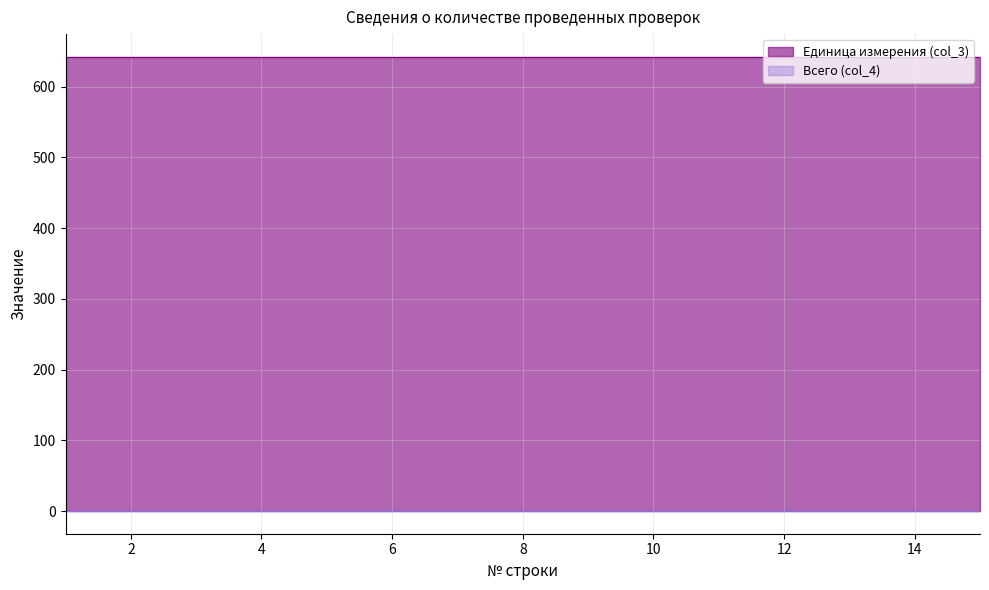

Count the number of categories in the chart.

15